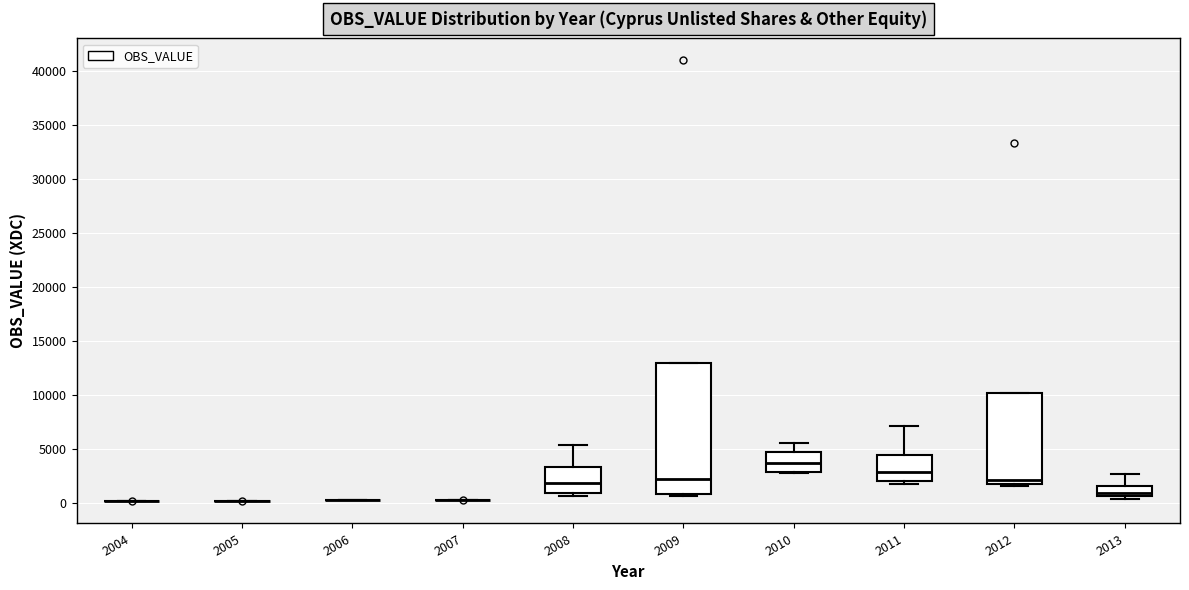

Where is the upper edge of the box at x = 2013 on the y-axis? The values are not printed on the chart, so give them approximately, as read against the axis.

1500